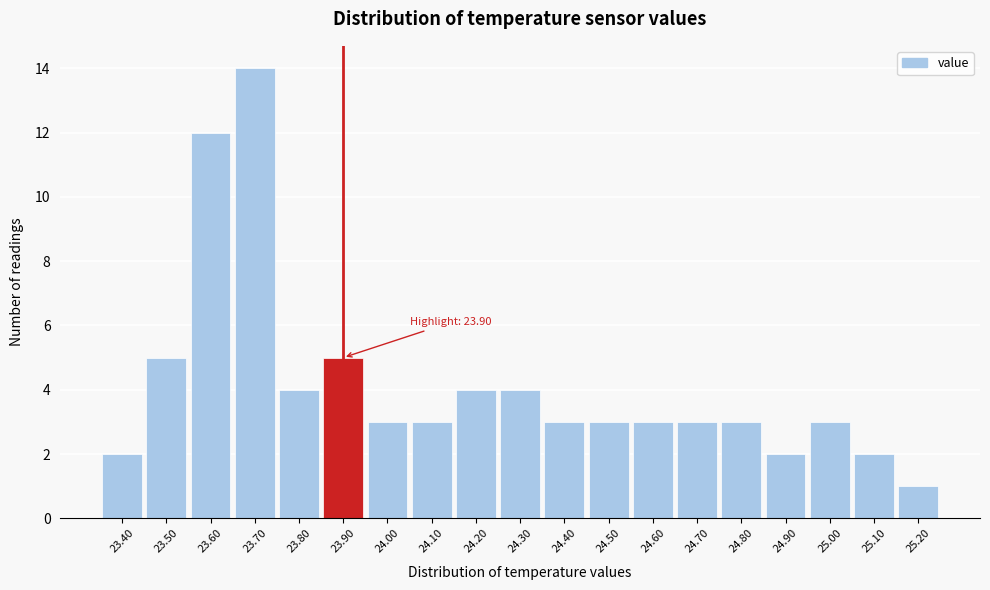

Which range on the x-axis has the tallest bar?

23.65 to 23.75